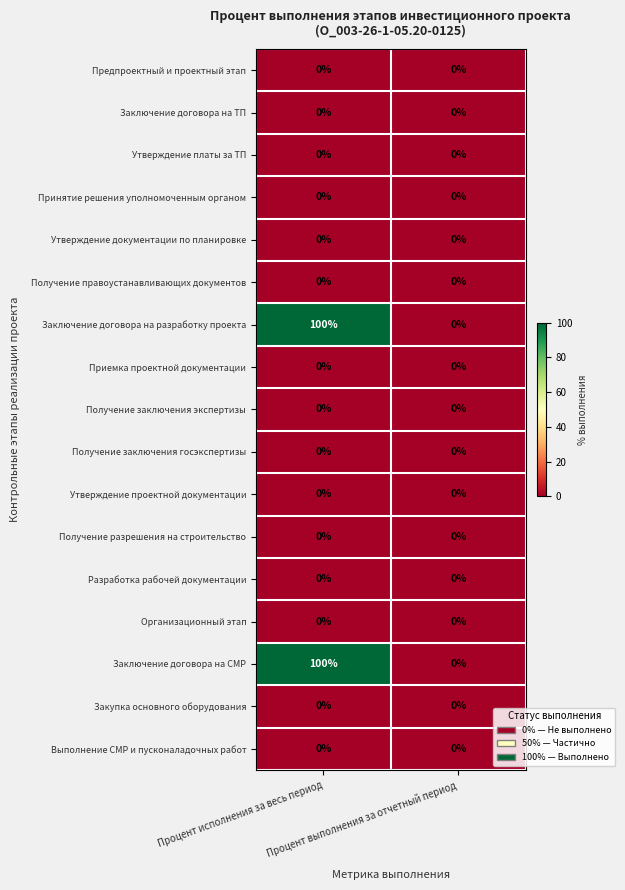

What is the sum of all Заключение договора на СМР values?

100